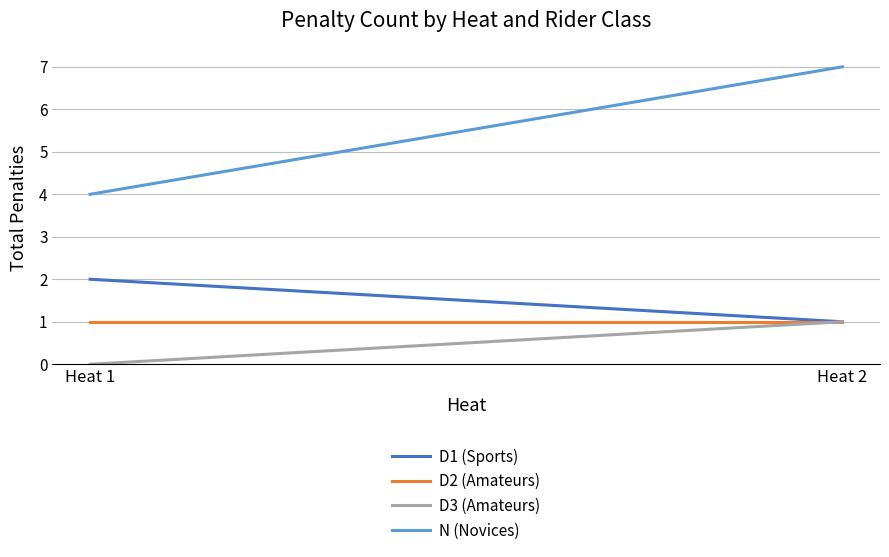

Reading left to right, extract all data points from this chart.

D1 (Sports): Heat 1=2	Heat 2=1
D2 (Amateurs): Heat 1=1	Heat 2=1
D3 (Amateurs): Heat 1=0	Heat 2=1
N (Novices): Heat 1=4	Heat 2=7